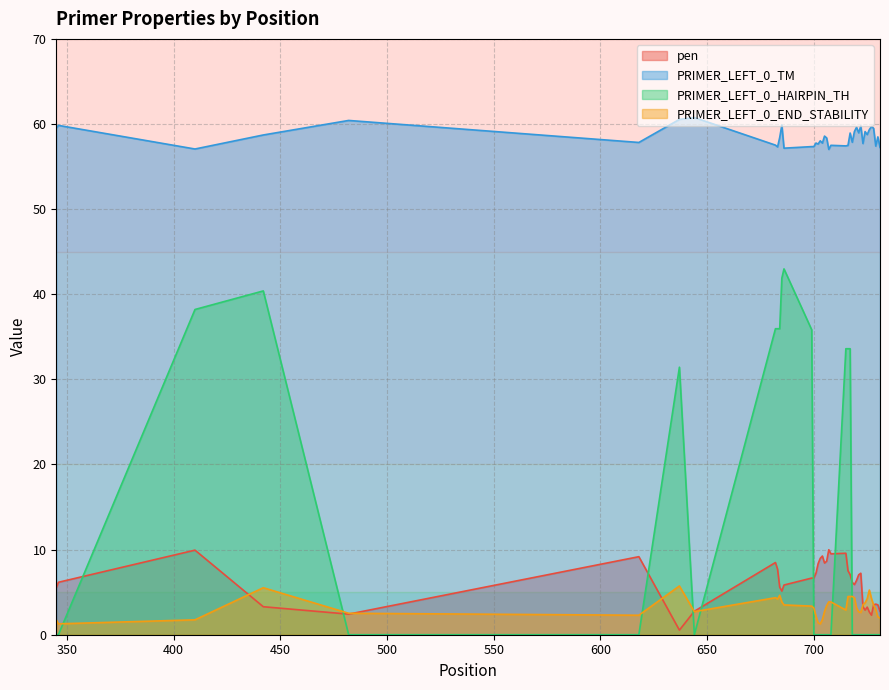

Does the chart have visible grid lines?

Yes